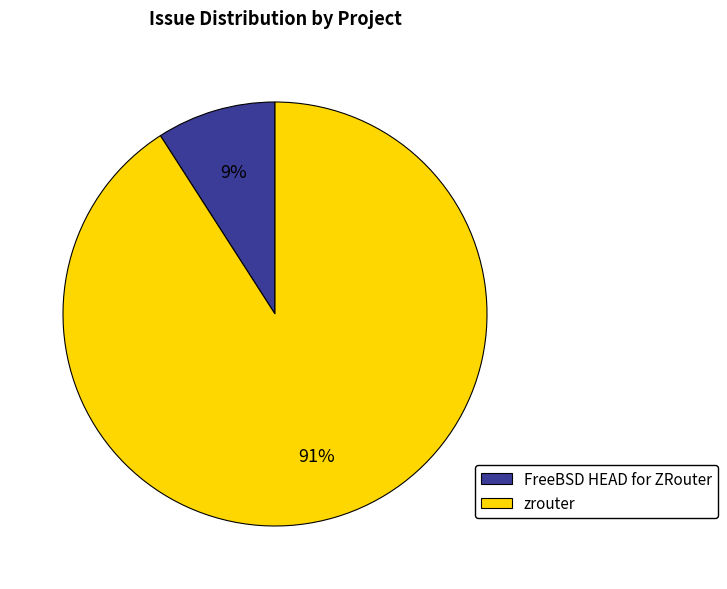

Count the number of slices in the pie.

2